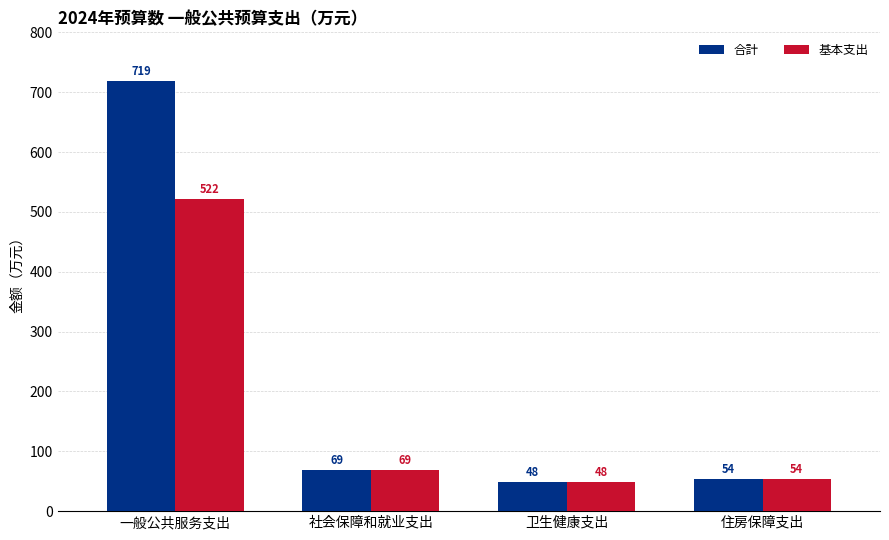

What is the sum of the 基本支出 values at 一般公共服务支出 and 社会保障和就业支出?

590.9